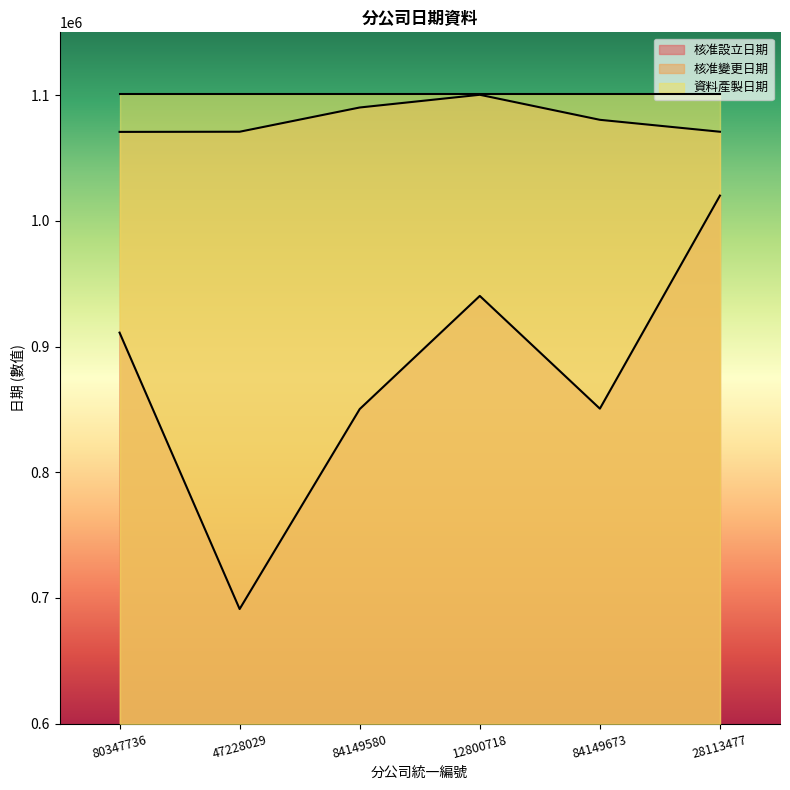

What is the approximate value of 核准變更日期 at 84149580?

1090210